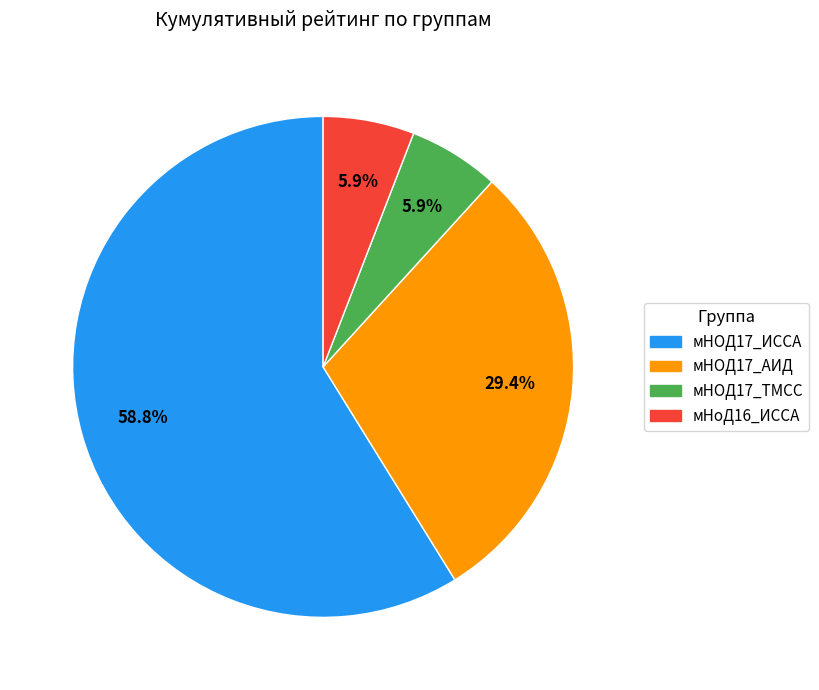

How many segments does this pie chart have?

4